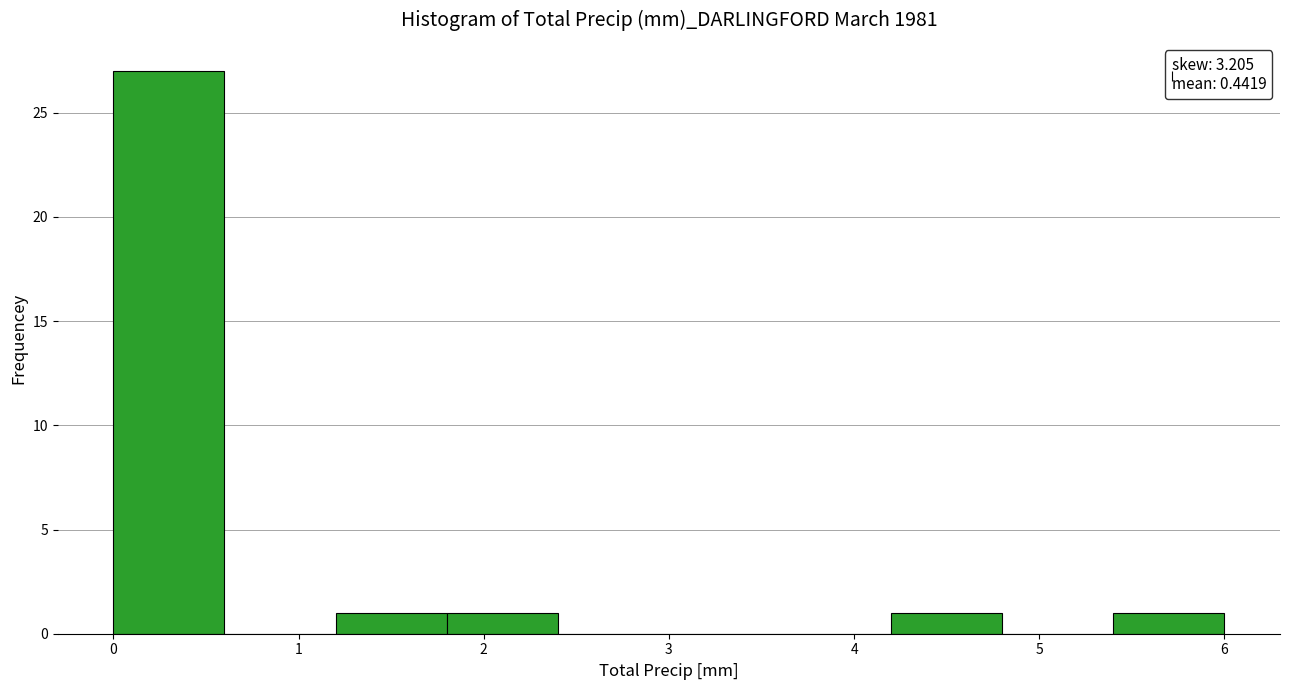

Reading left to right, list every bar in this chart as the range it spans on the x-axis followed by its height. The values are not printed on the chart, so give them approximately, as read against the axis.

0.0 to 0.6: 27
0.6 to 1.2: 0
1.2 to 1.8: 1
1.8 to 2.4: 1
2.4 to 3.0: 0
3.0 to 3.6: 0
3.6 to 4.2: 0
4.2 to 4.8: 1
4.8 to 5.4: 0
5.4 to 6.0: 1